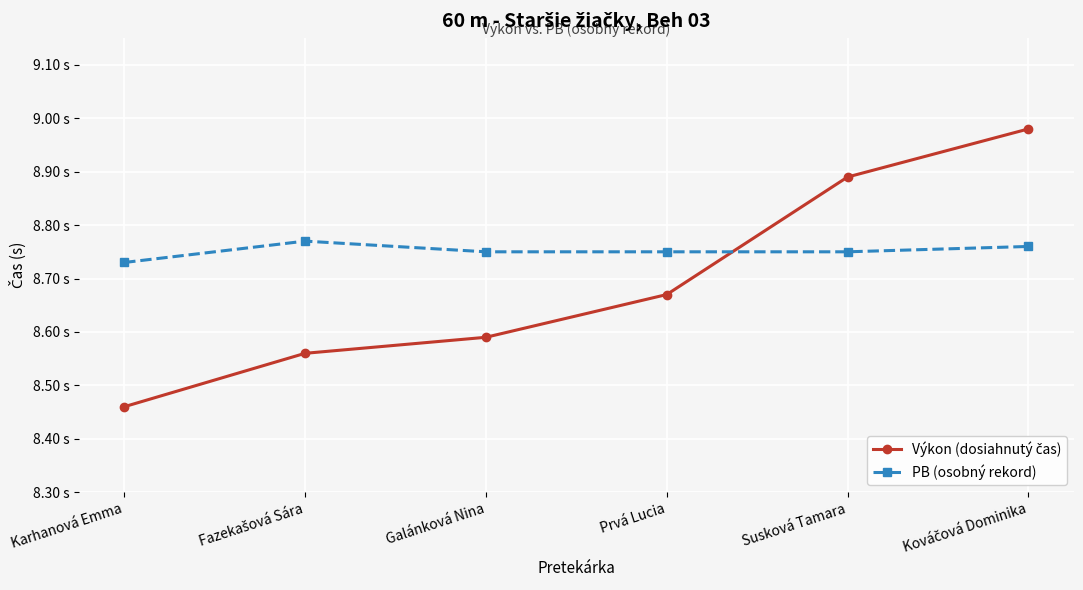

How many intersections are there between PB (osobný rekord) and Výkon (dosiahnutý čas)?

1